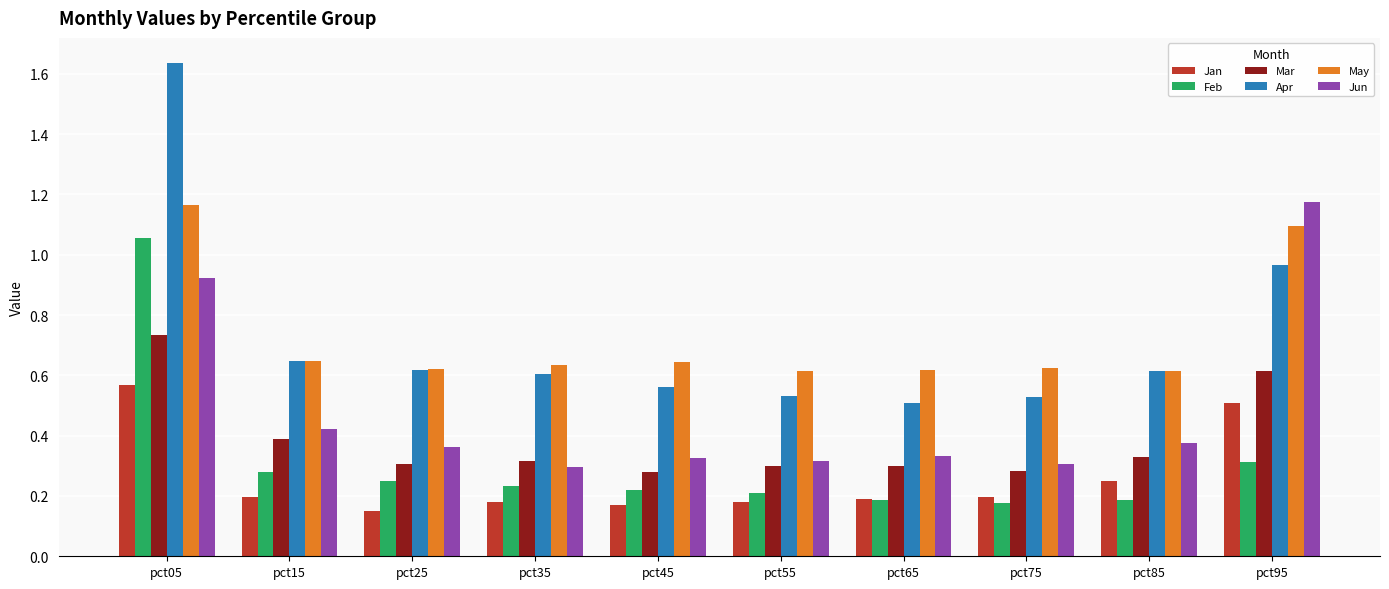

Rank the series at pct95 from highest to lowest value.

Jun, May, Apr, Mar, Jan, Feb